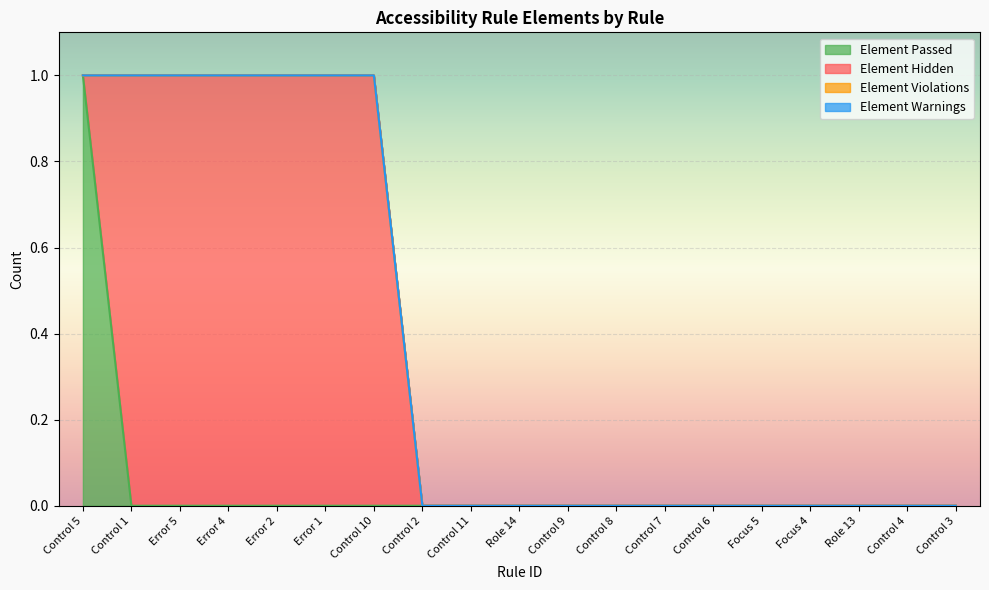

True or false: Element Violations has a value of 0 at Control 7.

True